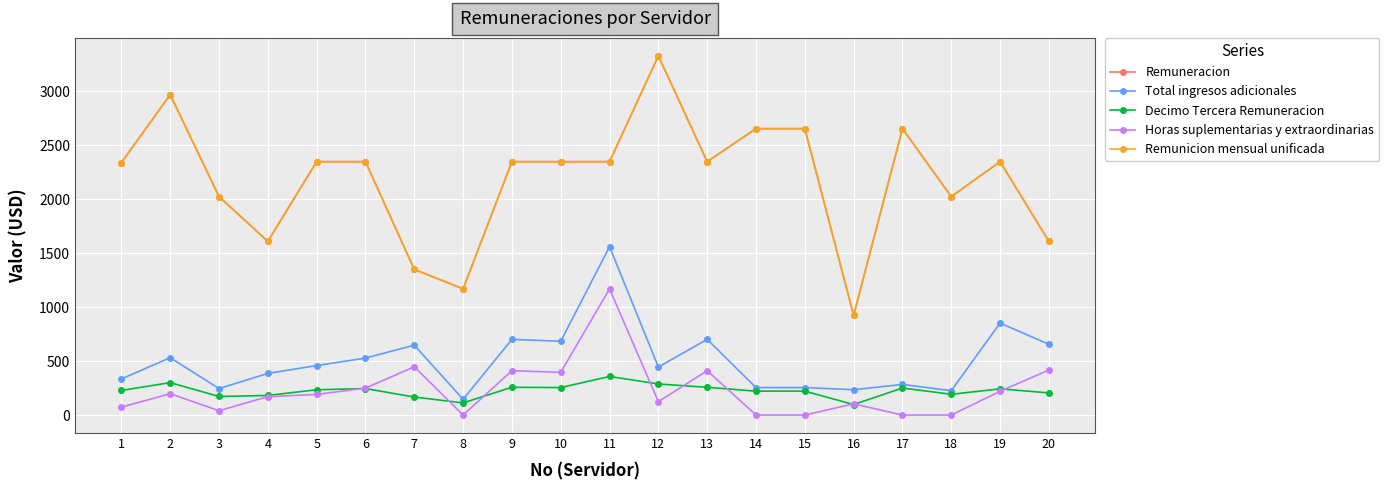

The Remuneracion series shows 2348.9 at 6. True or false?

True